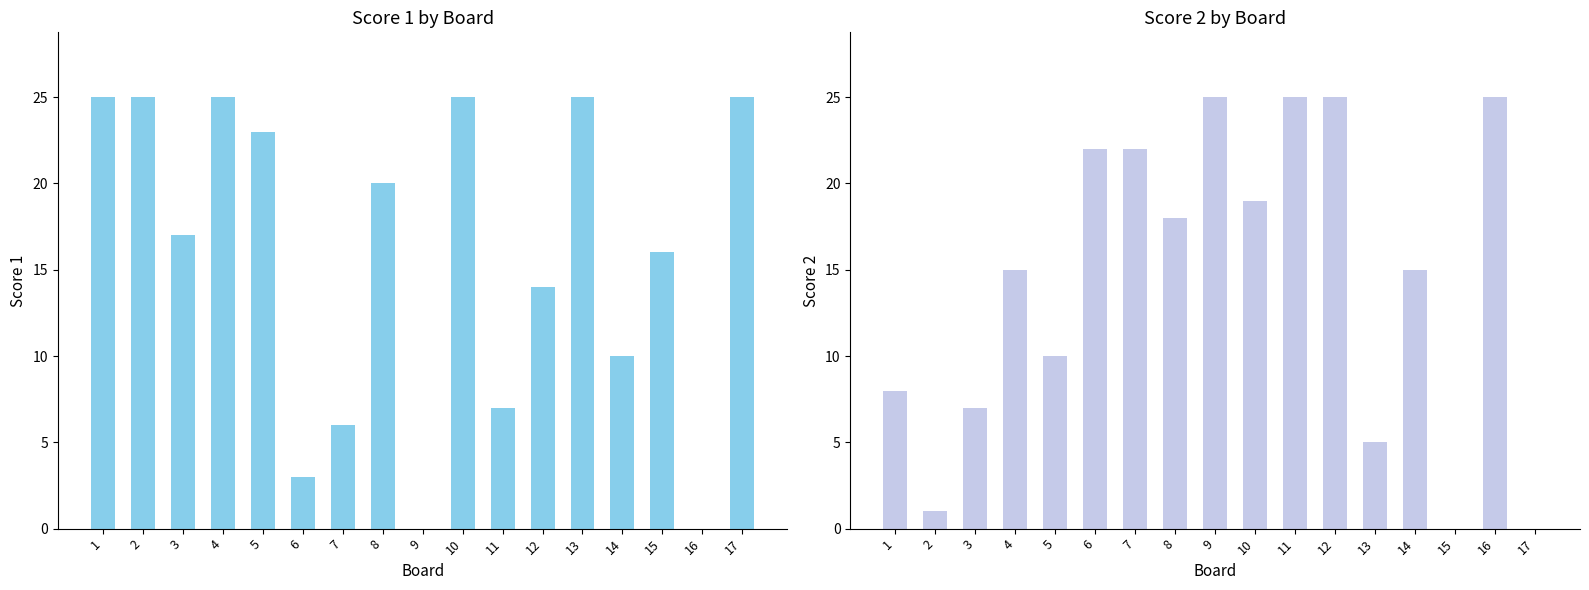

The Score 1 series shows 13 at 13. True or false?

False